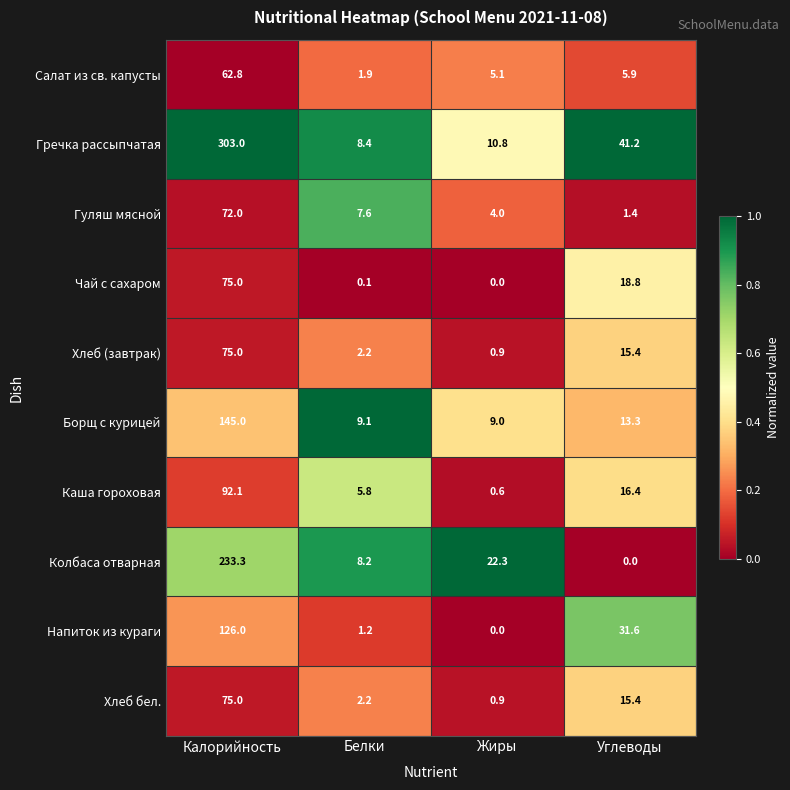

Rank the categories by Колбаса отварная value from highest to lowest.

Калорийность, Жиры, Белки, Углеводы